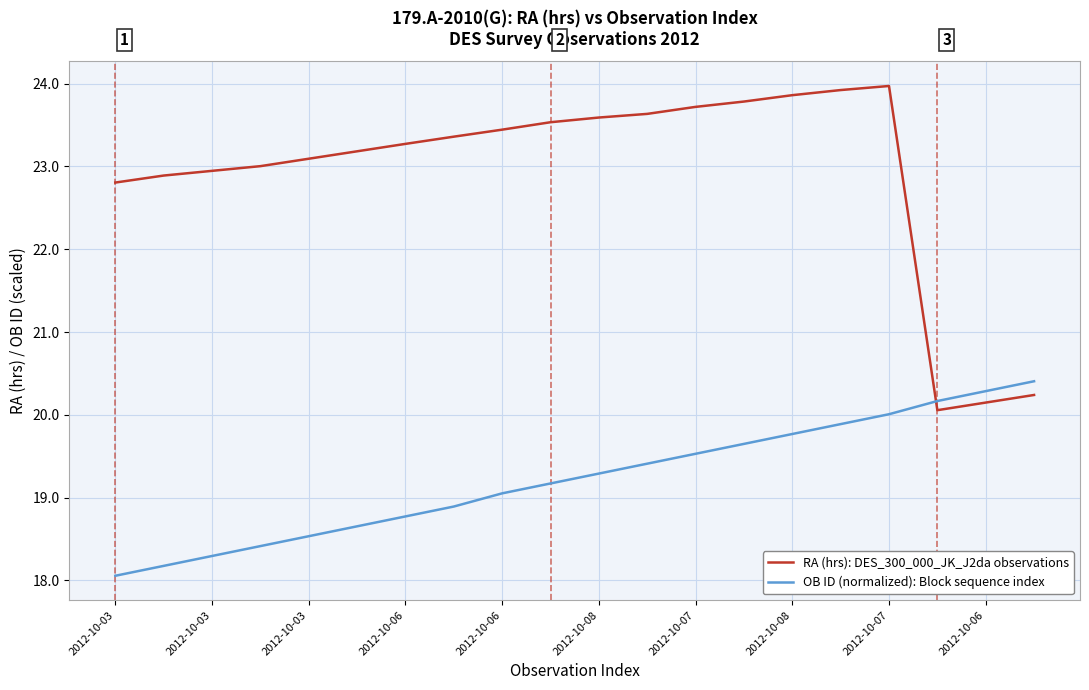

Does the chart display data point markers on the line(s)?

No